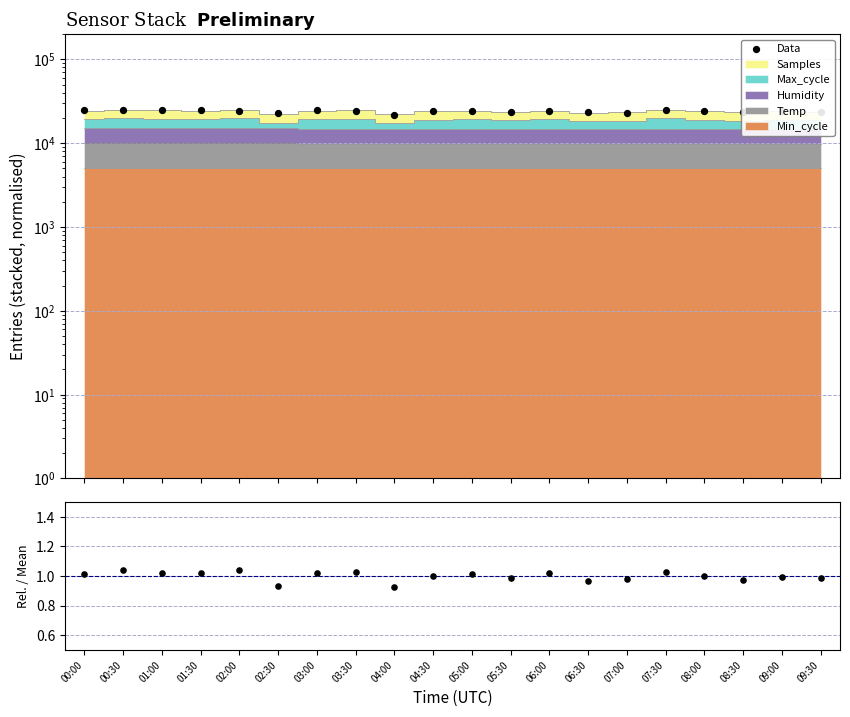

What is the total value across all series at 01:30?

25058.8